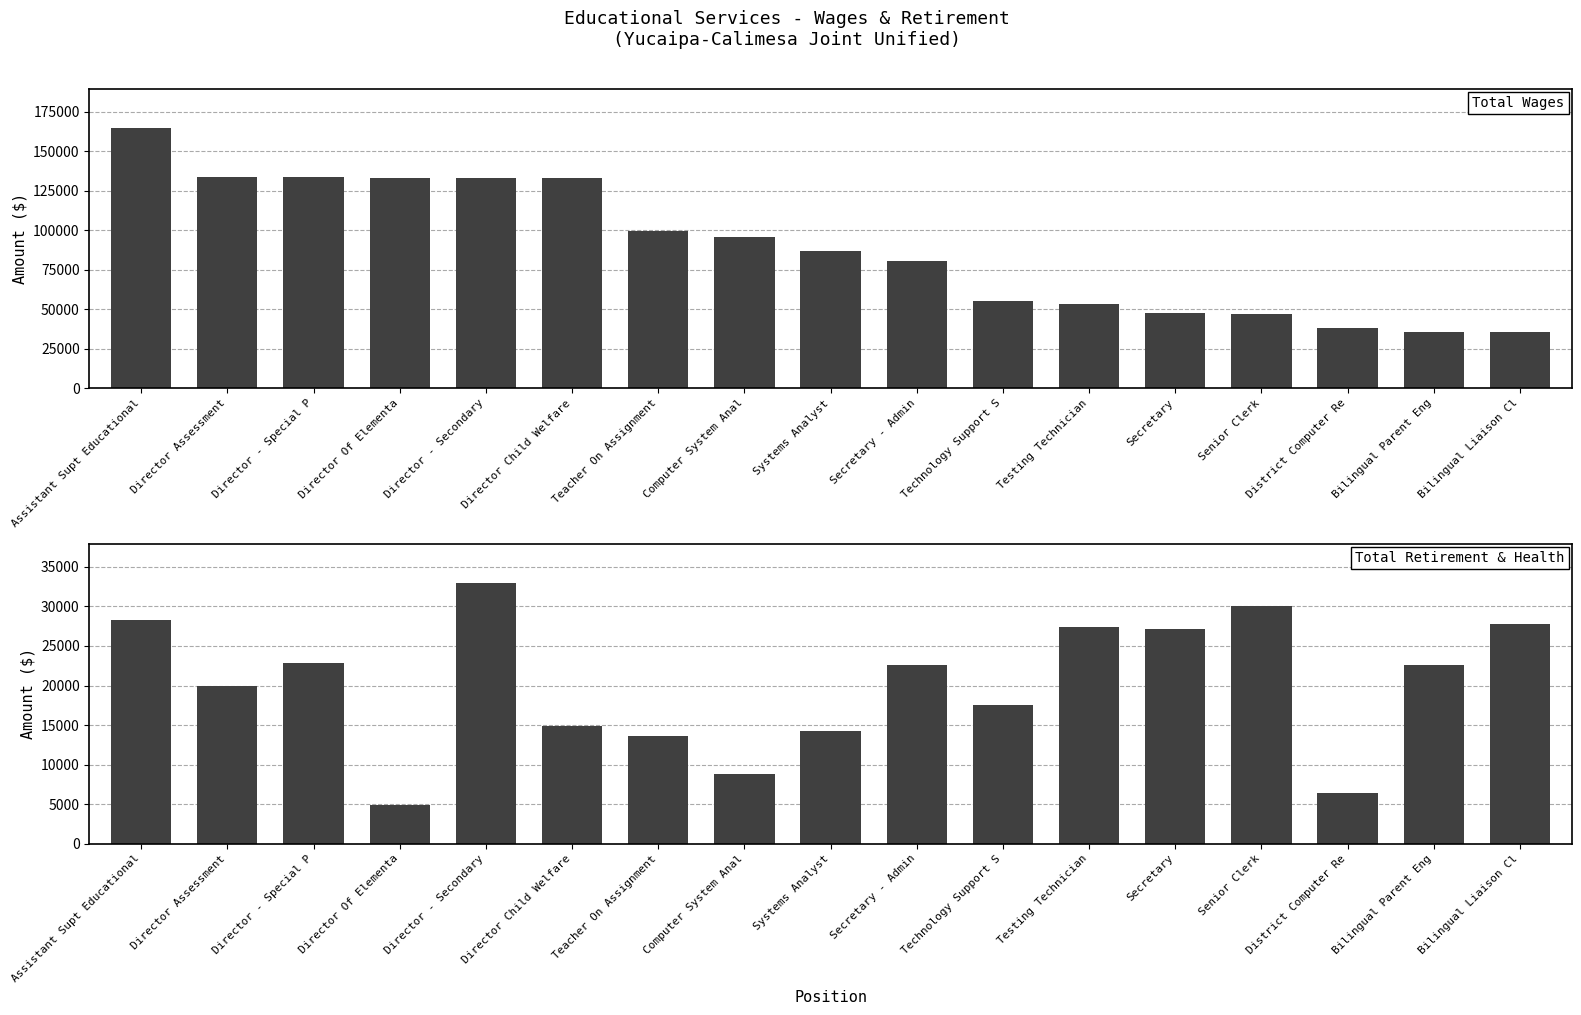

At which category is the sum across all series the highest?

Assistant Supt Educational